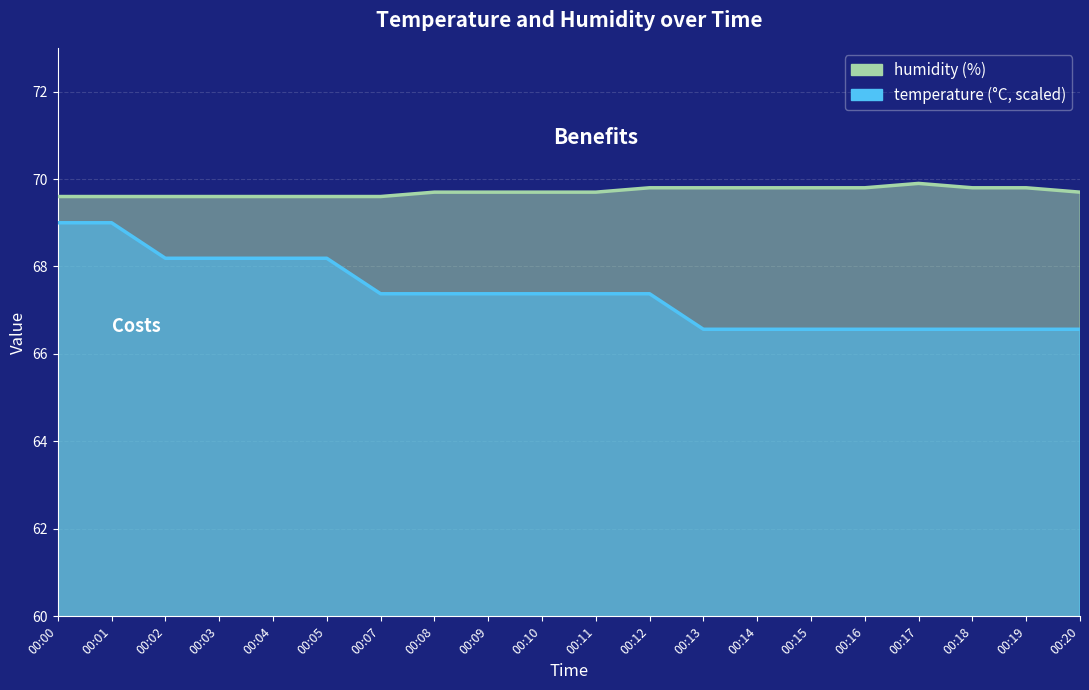

What are all the series names shown in the legend?

temperature, humidity